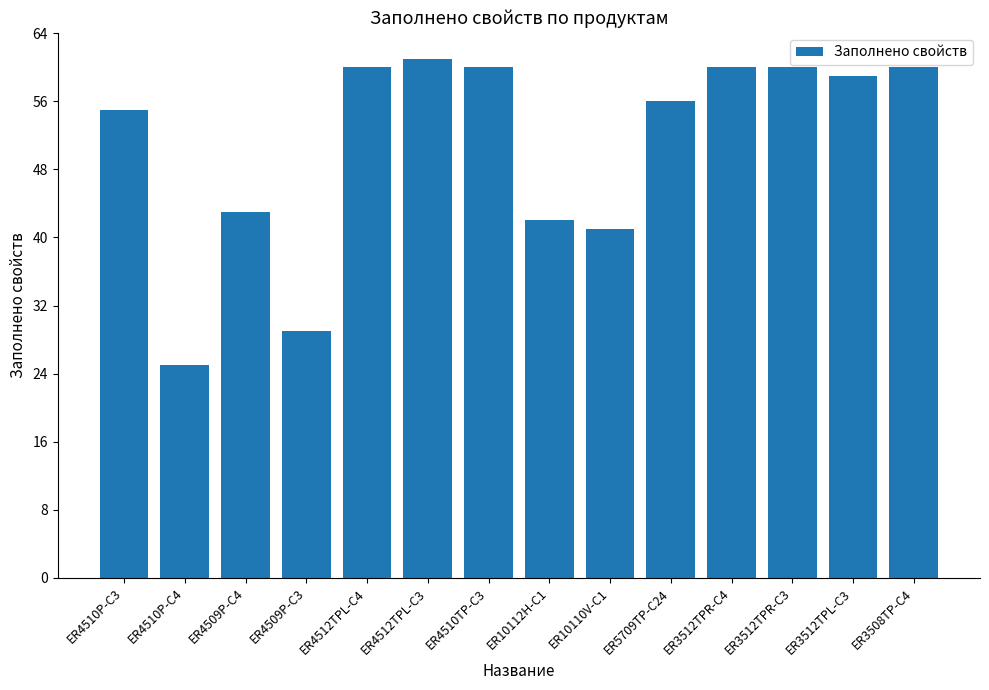

Is it true that the value at ER4509P-C4 is 43?

True